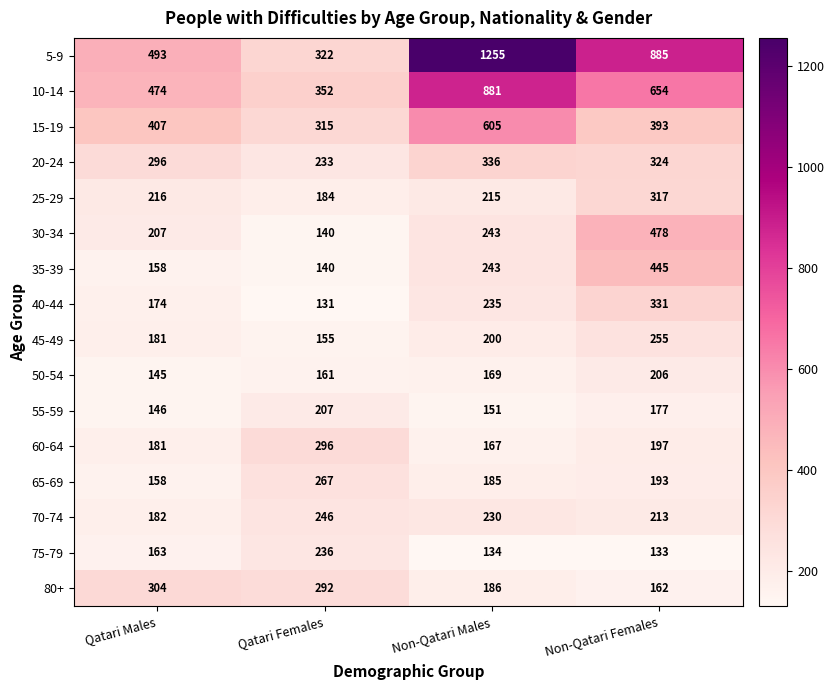

What is the spread (max minus min) of values at Non-Qatari Females?

752